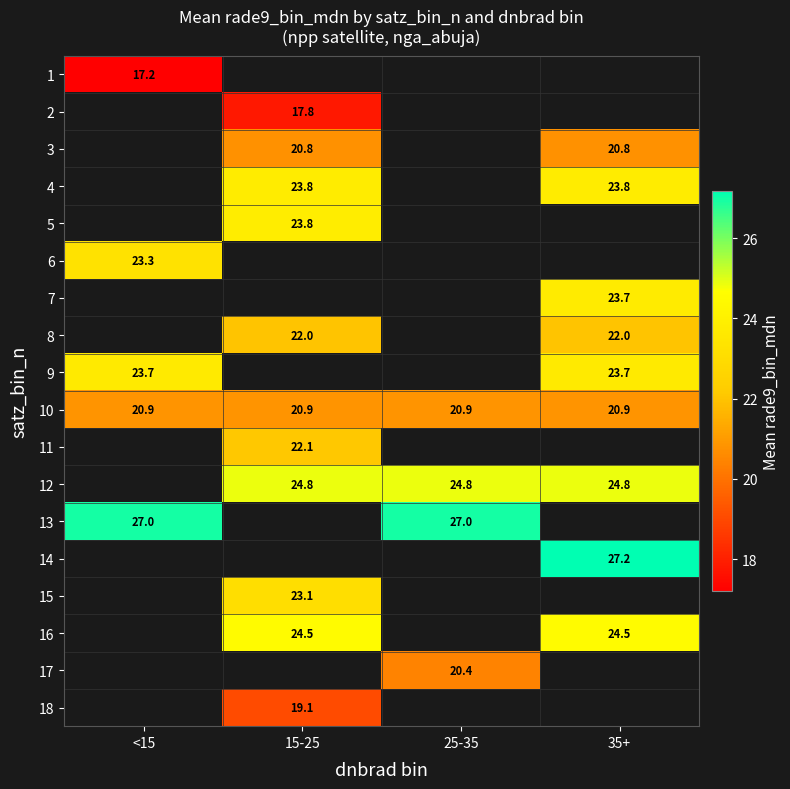

Which has a higher value, 15-25 or 35+?

35+